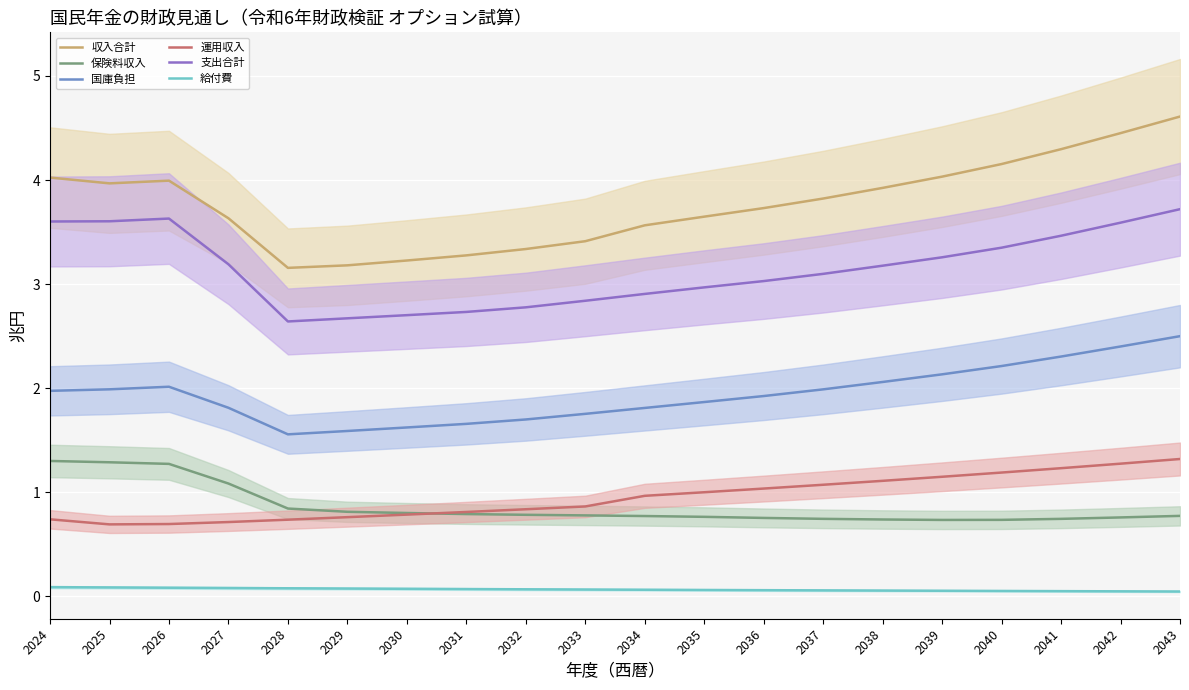

Read the 保険料収入 value at 2030.

0.8